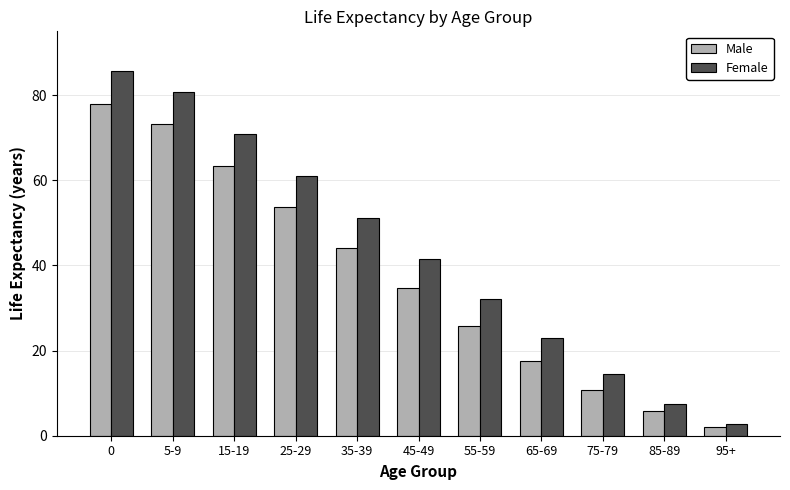

List the series in order of their overall mean, highest first.

Female, Male